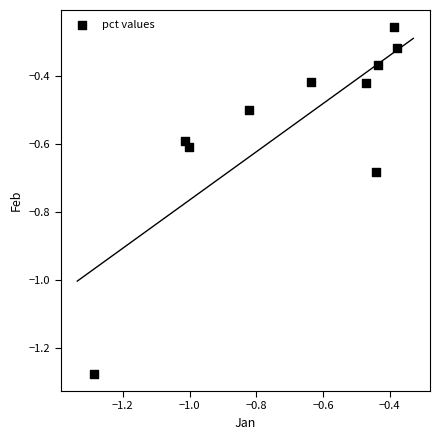

What is the range of Y values (max minus min)?

1.0